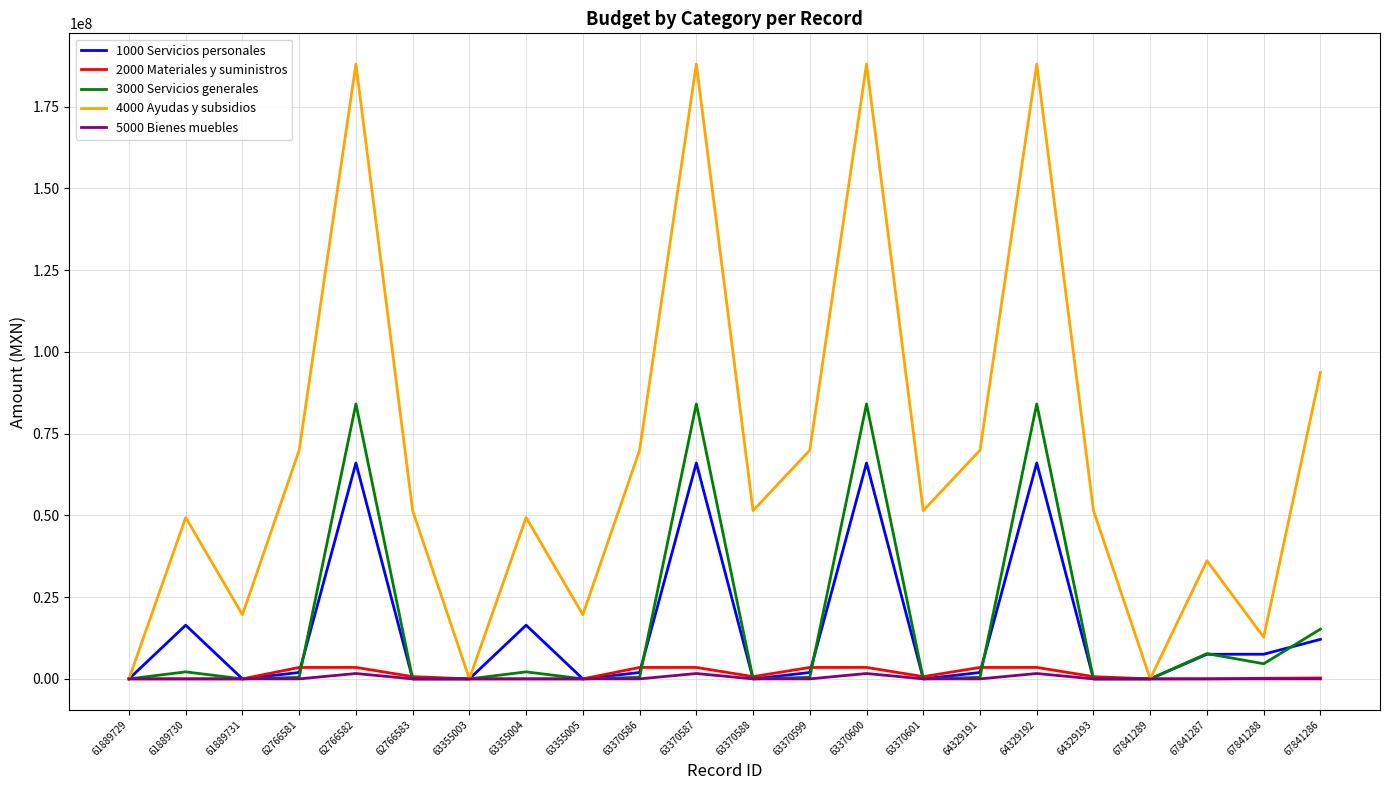

Is it true that 1000 Servicios personales equals 66015235.8 at 63370587?

True